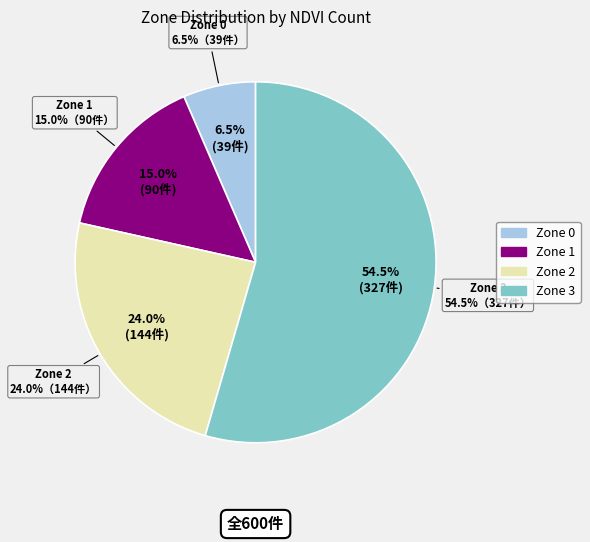

To the nearest percent, what portion does Zone 2 represent?

24%